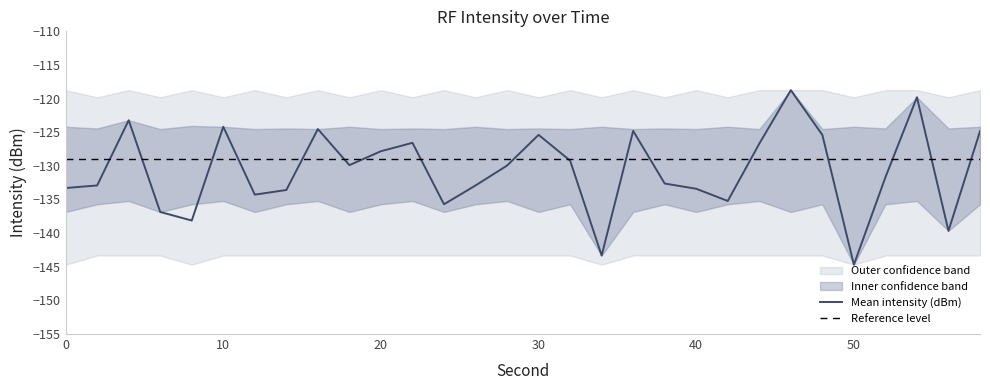

The value of Mean intensity (dBm) at 20 is -58.1. True or false?

False